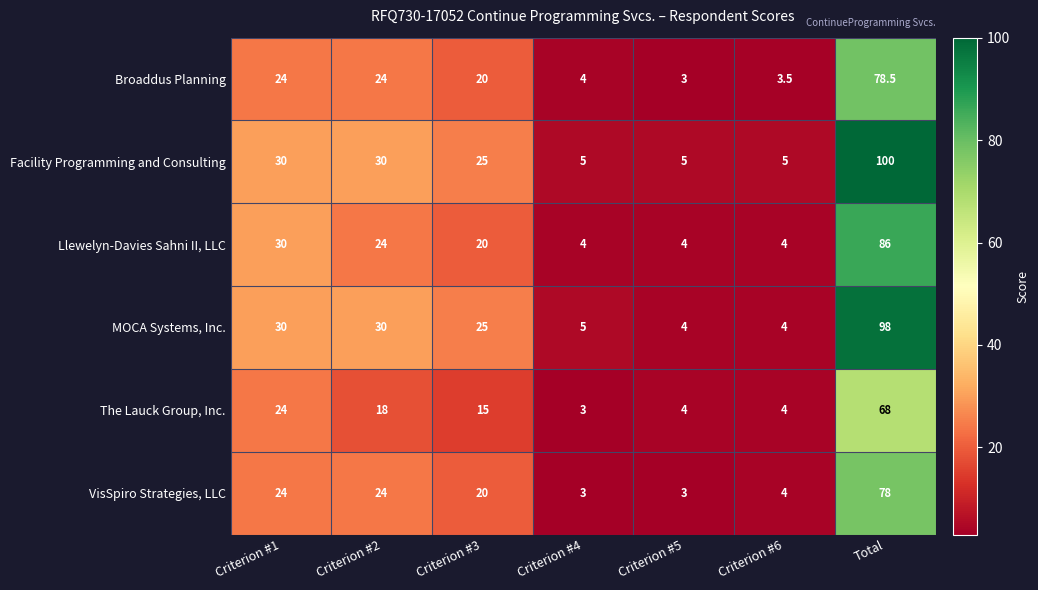

At which category is the sum across all series the highest?

Total